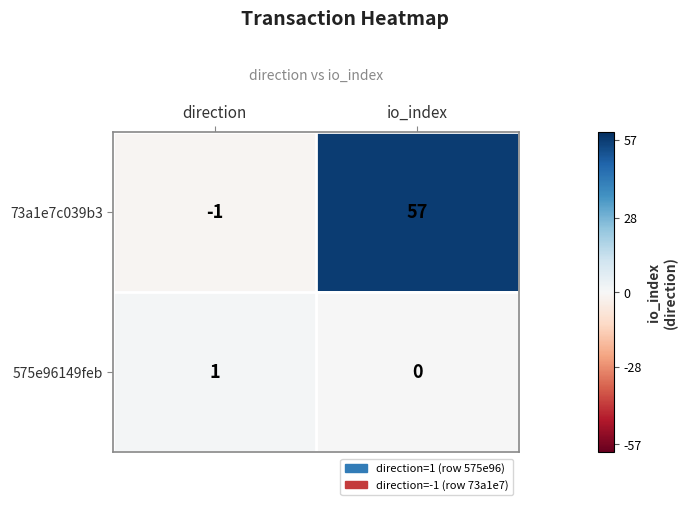

At which label is 575e96149feb closest to 0?

io_index